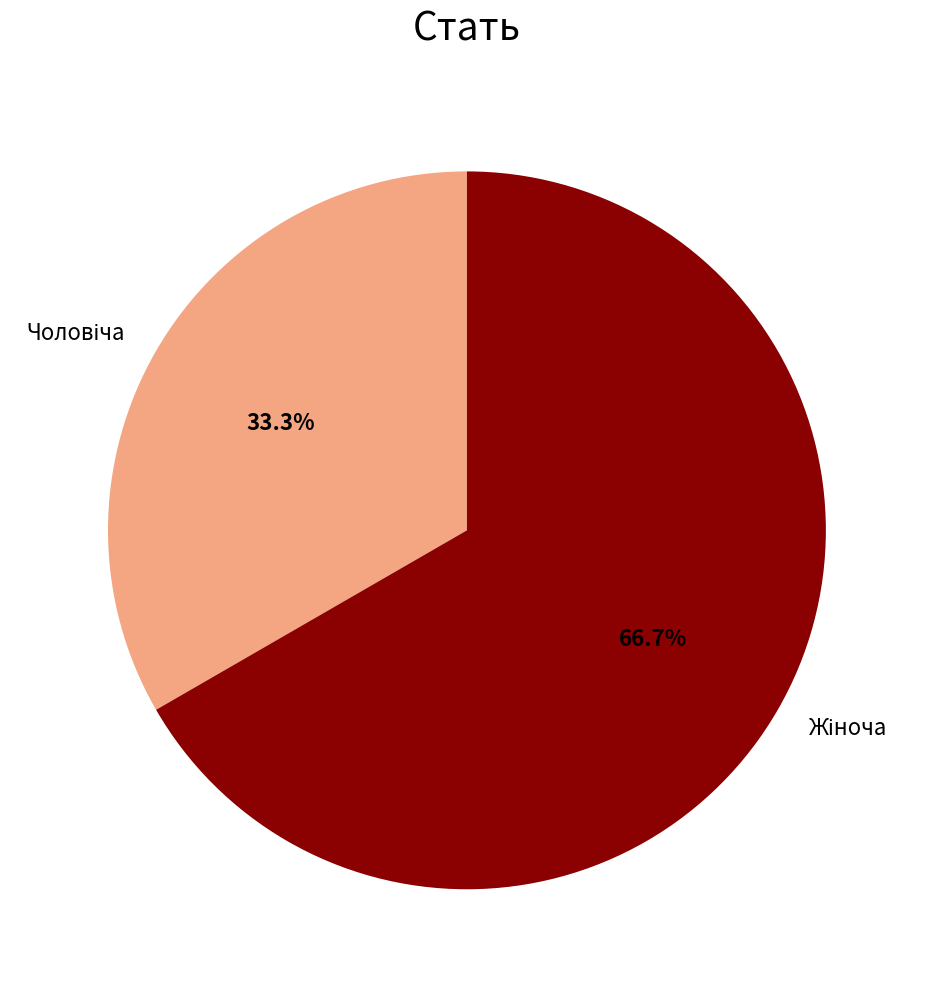

Is there any slice that represents more than half of the pie?

Yes